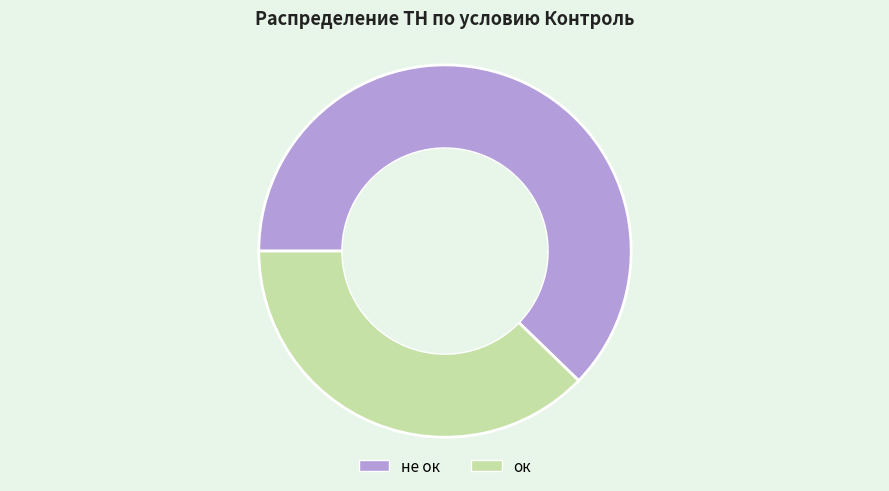

What is the ratio of the value at ок to the value at не ок?

0.6